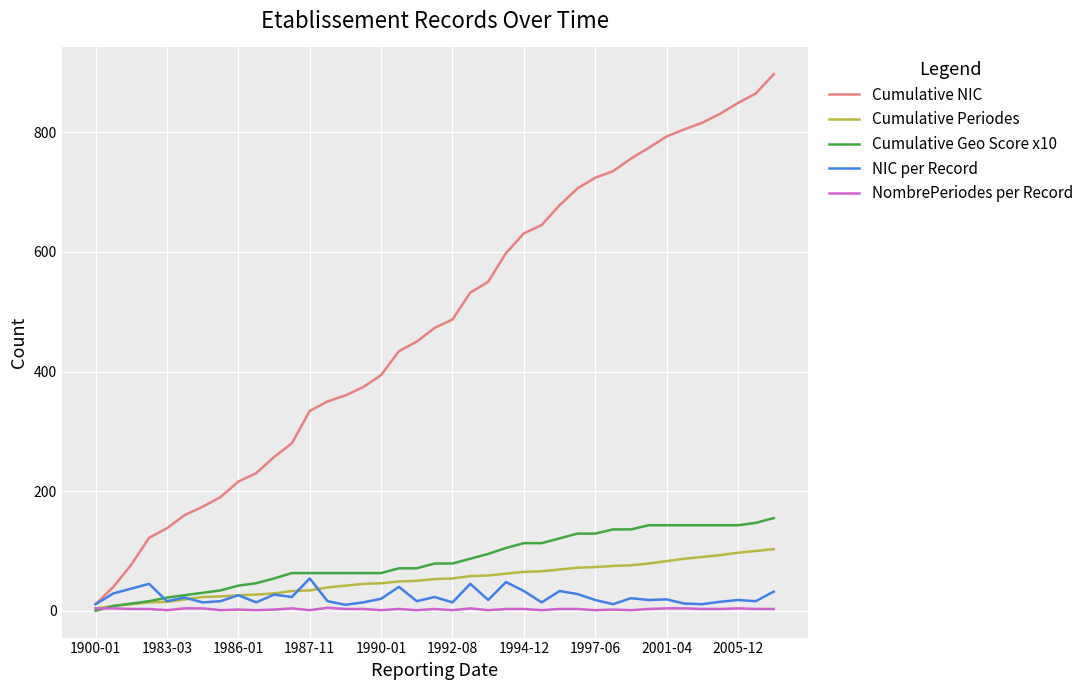

Rank the series by their maximum value, from highest to lowest.

Cumulative NIC, Cumulative Geo Score x10, Cumulative Periodes, NIC per Record, NombrePeriodes per Record